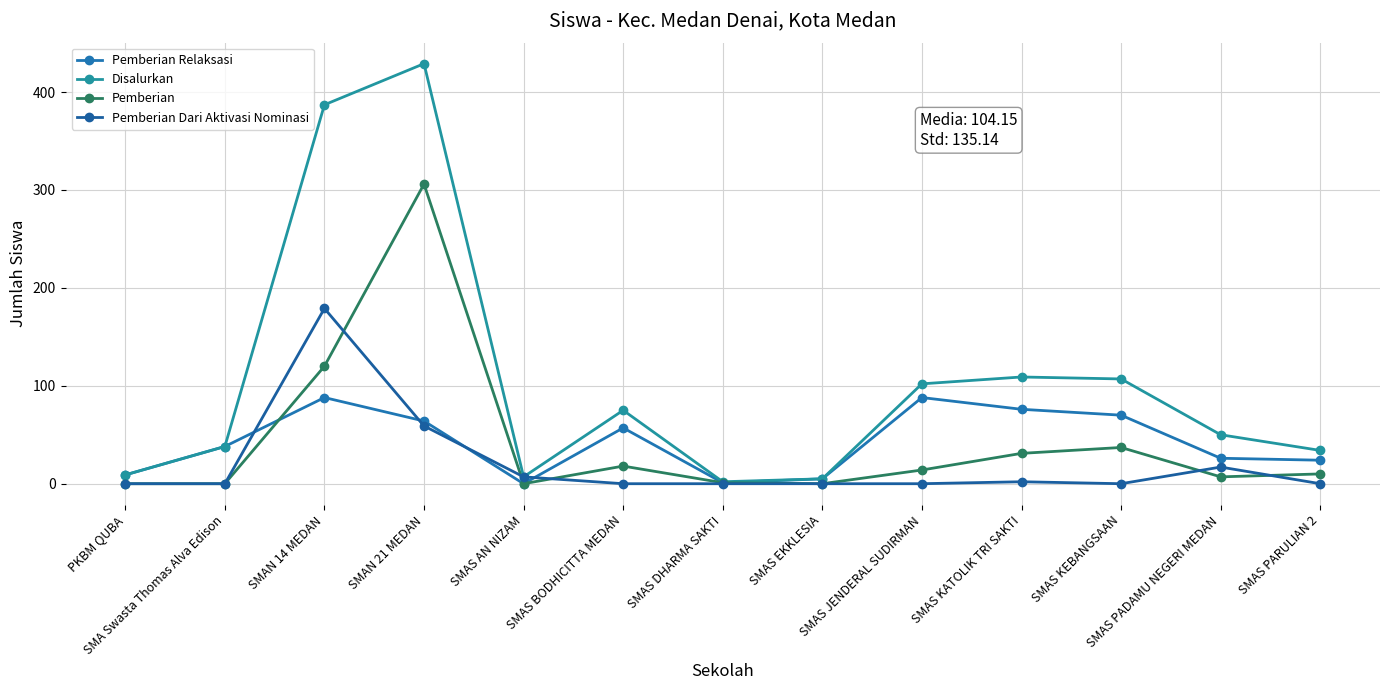

Which series ends up on top after the final intersection of Pemberian Dari Aktivasi Nominasi and Pemberian?

Pemberian